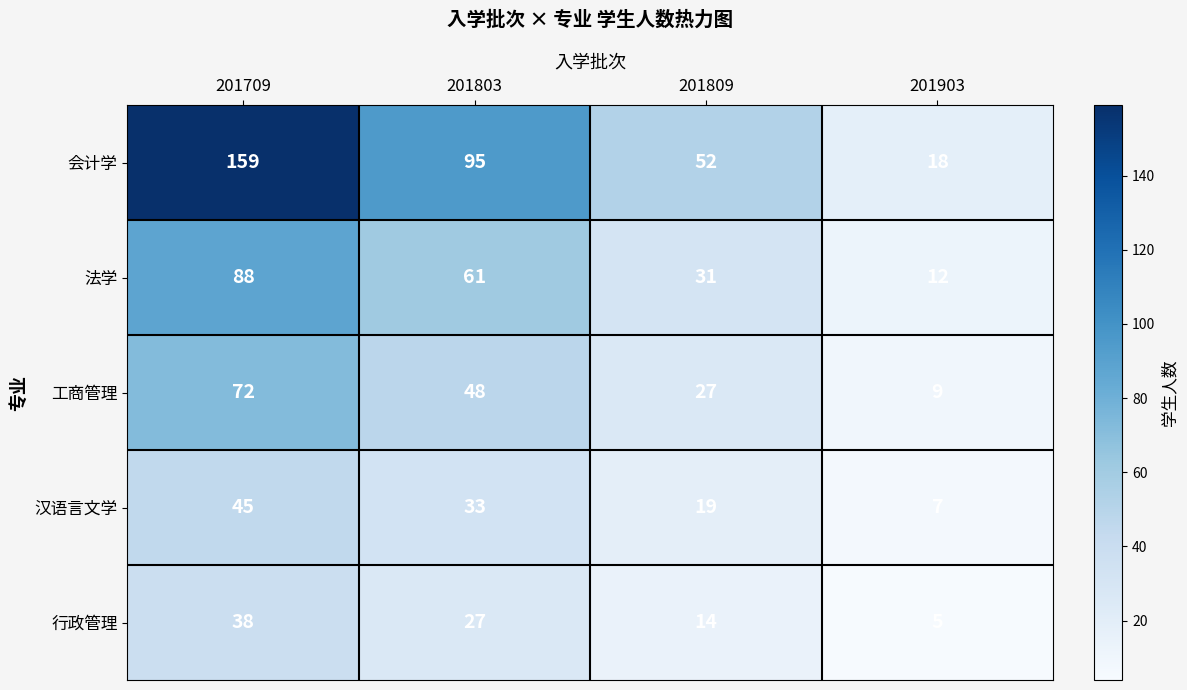

At how many categories does at least one series exceed 140?

1